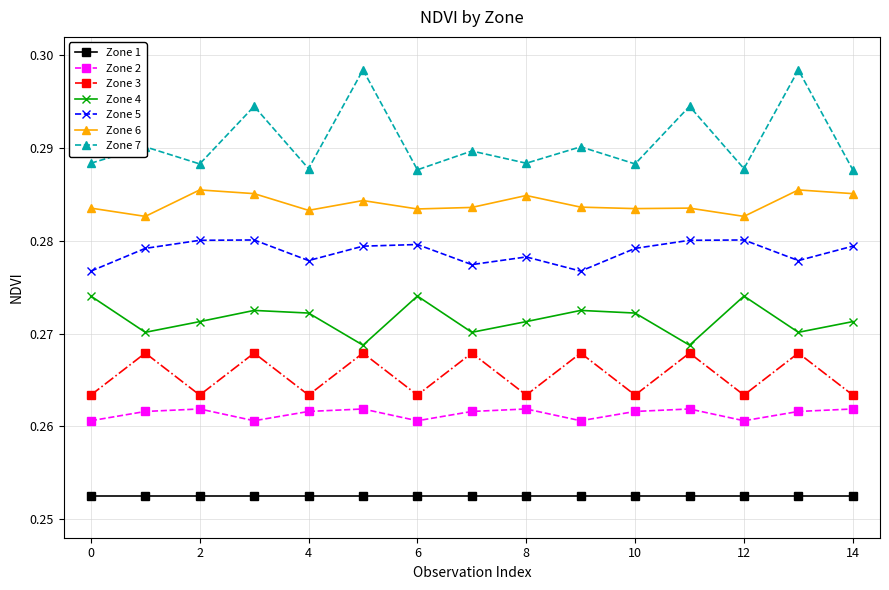

At how many categories does at least one series exceed 0?

15